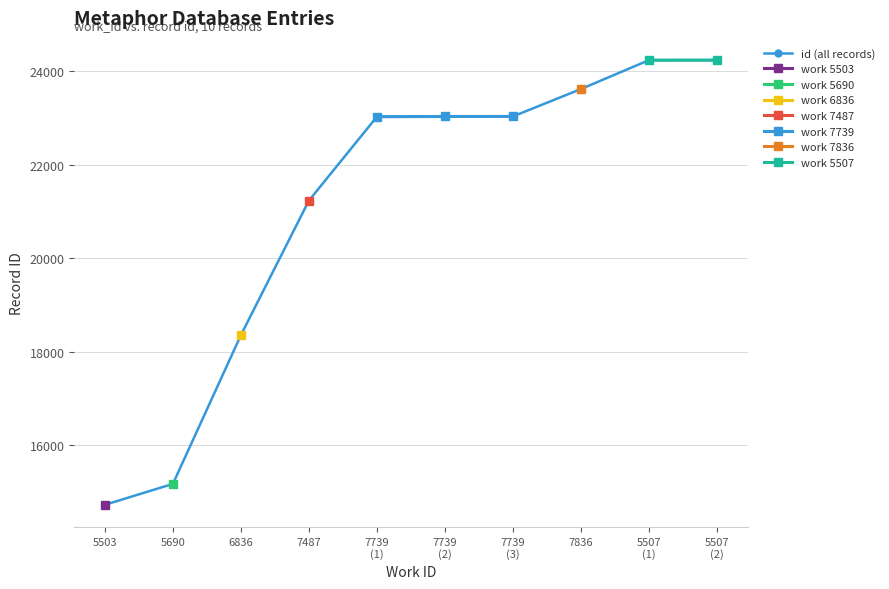

What is the lowest value of the id (all records) series?

14726